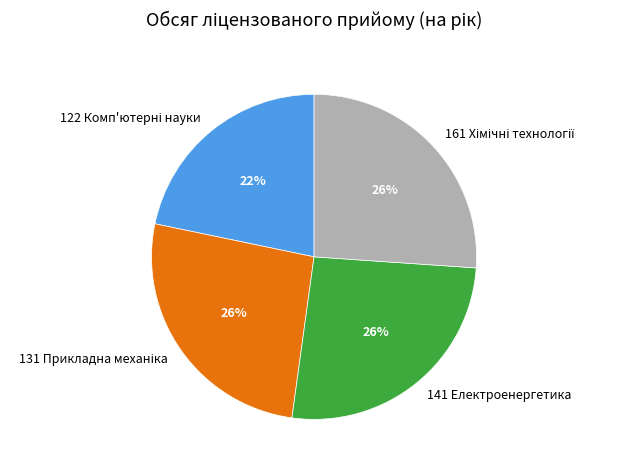

Is it true that 141 Електроенергетика is 26% of the pie?

True